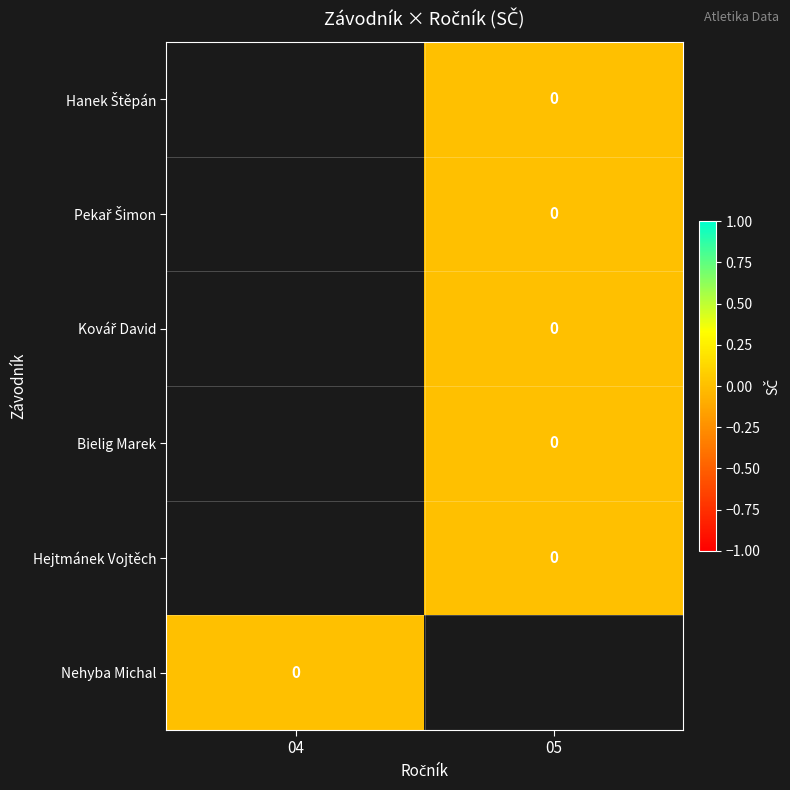

At 05, list the series in order from largest to smallest.

Hanek Štěpán, Pekař Šimon, Kovář David, Bielig Marek, Hejtmánek Vojtěch, Nehyba Michal